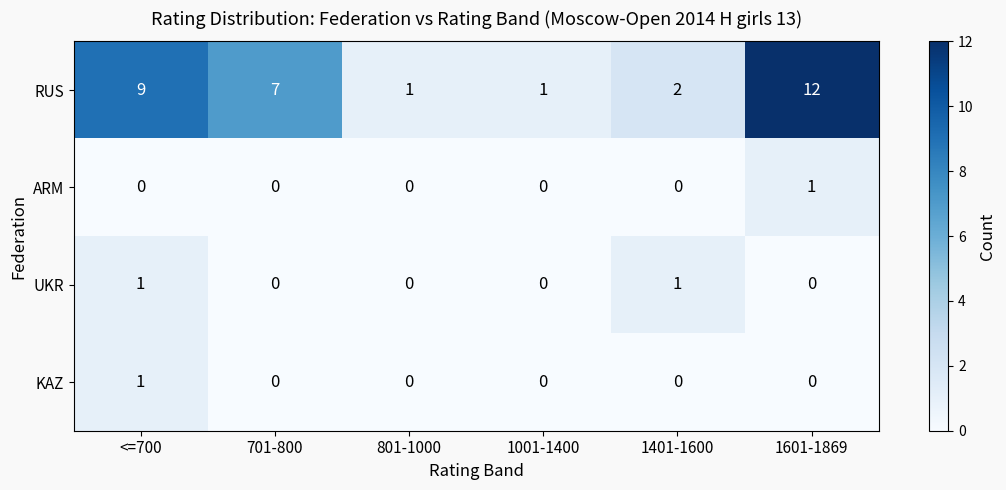

Reading right to left, what are all the values shown in this chart?

RUS: 12	2	1	1	7	9
ARM: 1	0	0	0	0	0
UKR: 0	1	0	0	0	1
KAZ: 0	0	0	0	0	1